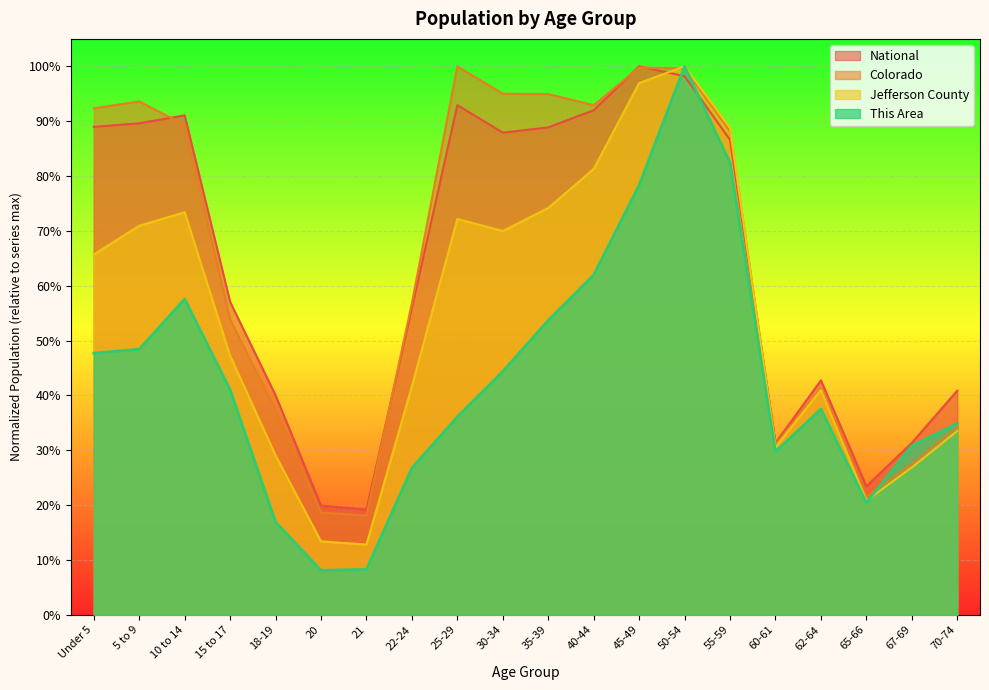

Does the chart display data point markers on the line(s)?

No